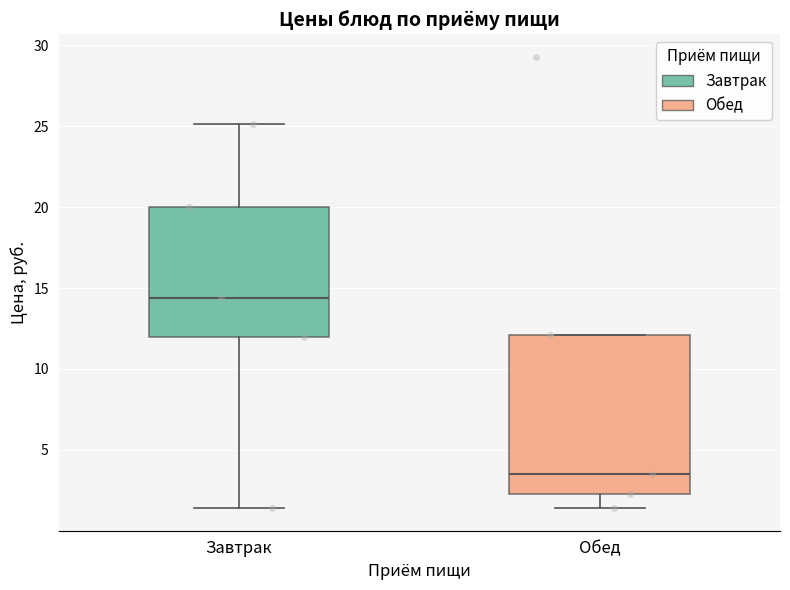

Where does the lower whisker of the box for Обед end on the y-axis? The values are not printed on the chart, so give them approximately, as read against the axis.

1.5